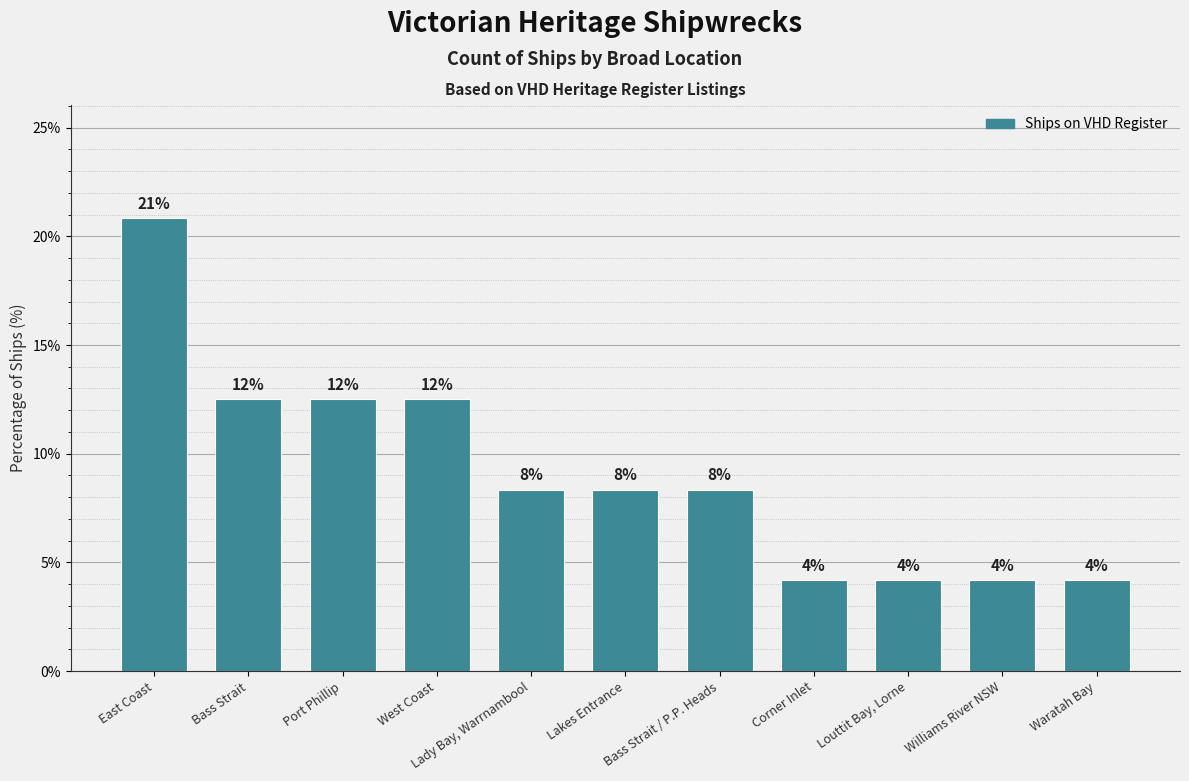

Are the bars horizontal?

No